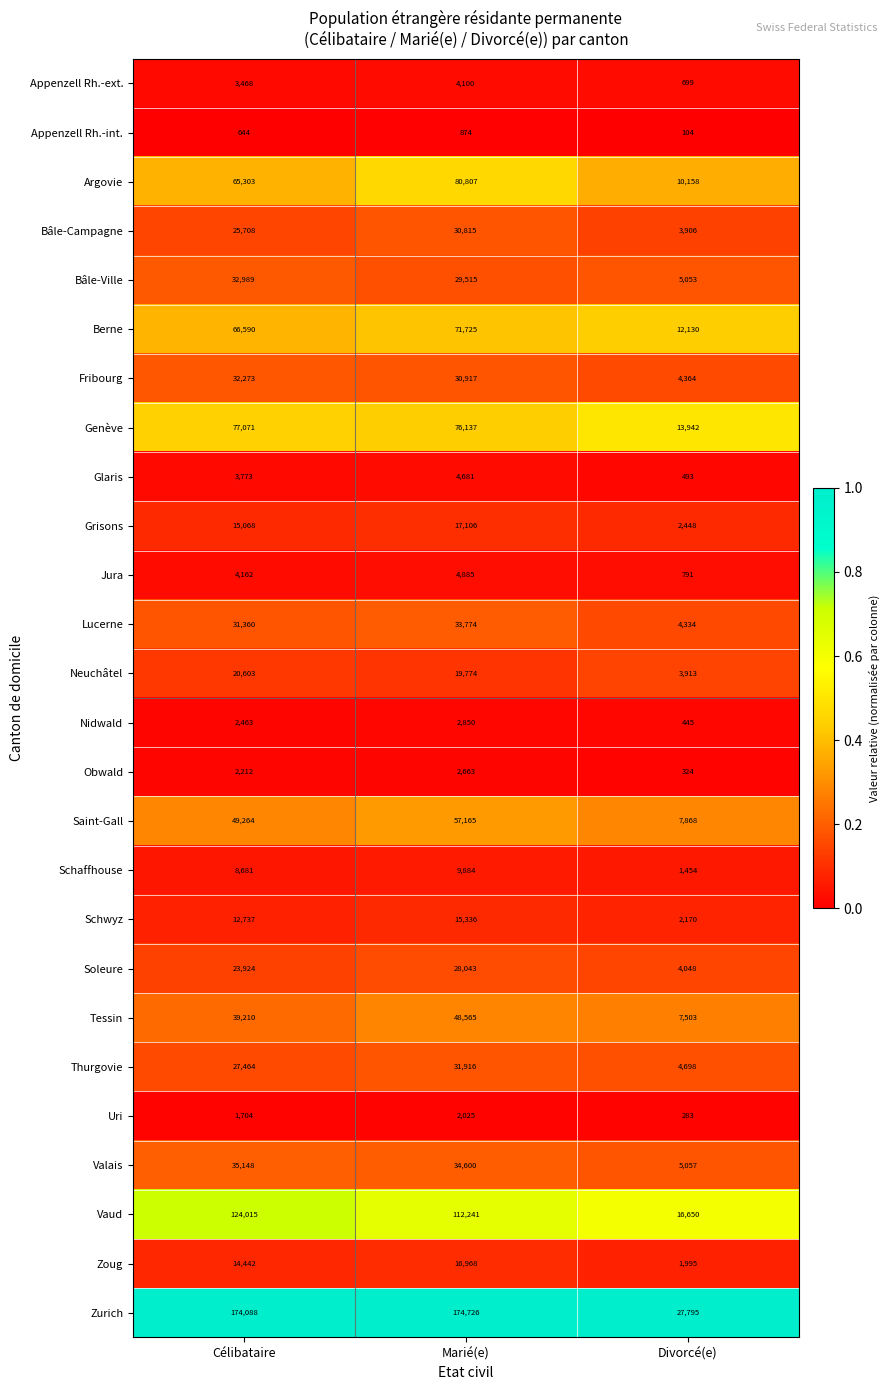

What is the maximum value shown in the chart?

174726